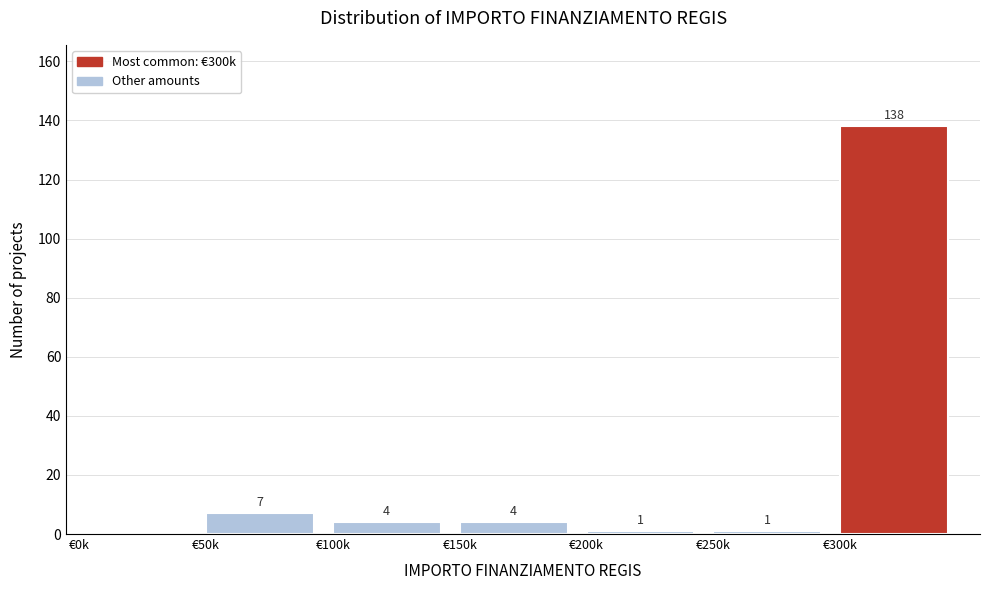

Reading left to right, transcribe all the data shown in this chart.

€0k=0	€50k=7	€100k=4	€150k=4	€200k=1	€250k=1	€300k=138